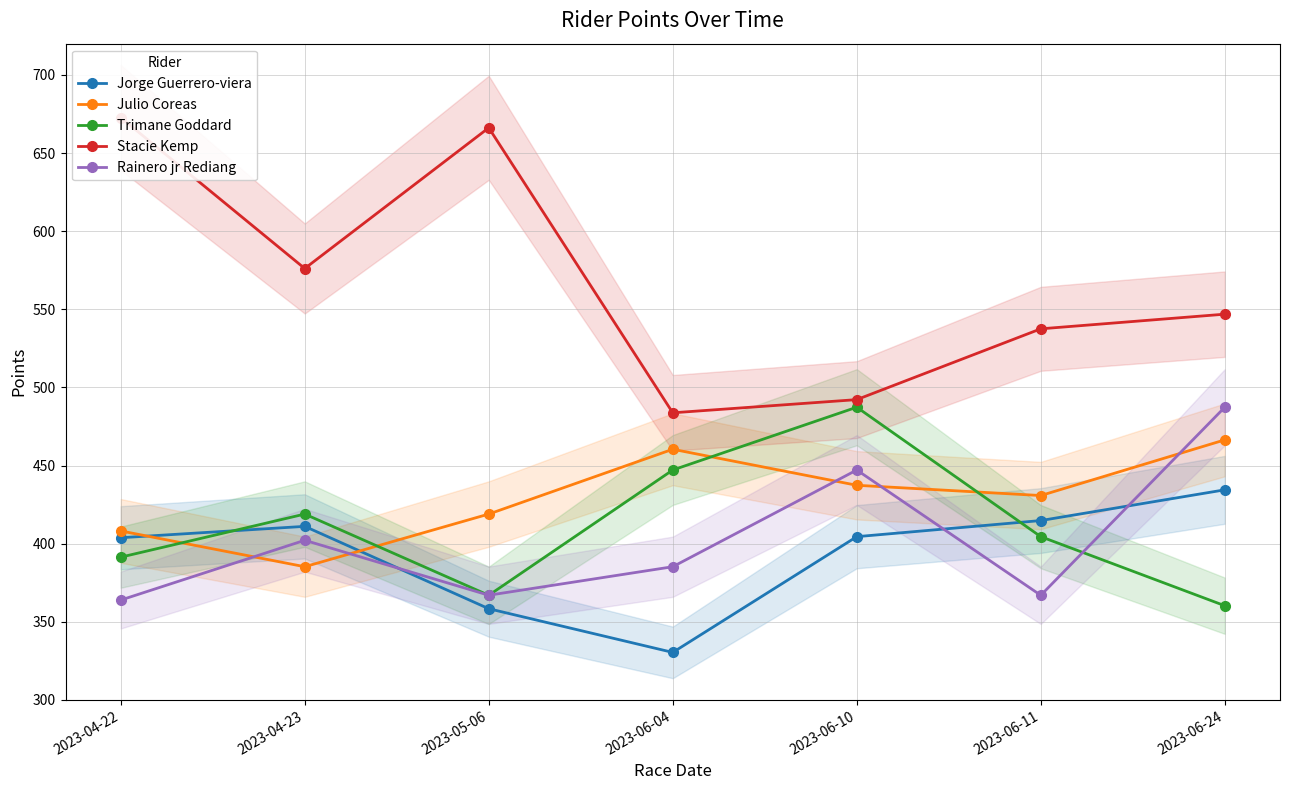

True or false: Stacie Kemp and Trimane Goddard cross at least once.

False